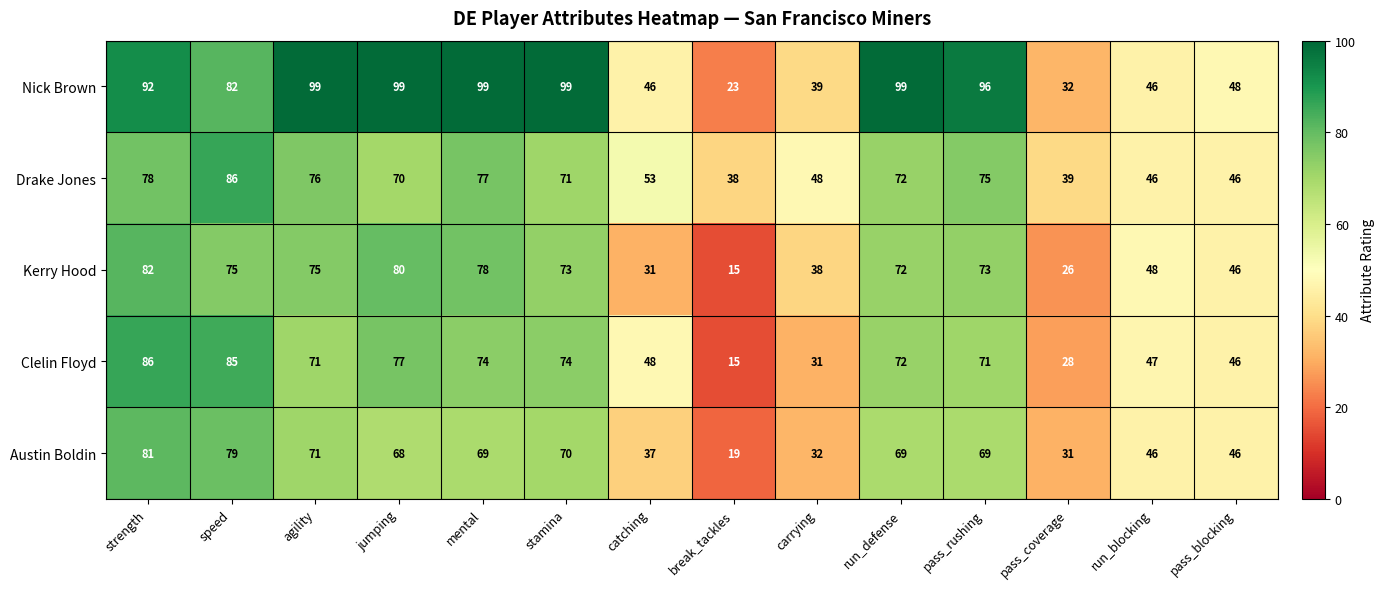

Is the value of Nick Brown at run_defense greater than the value of Austin Boldin at jumping?

Yes